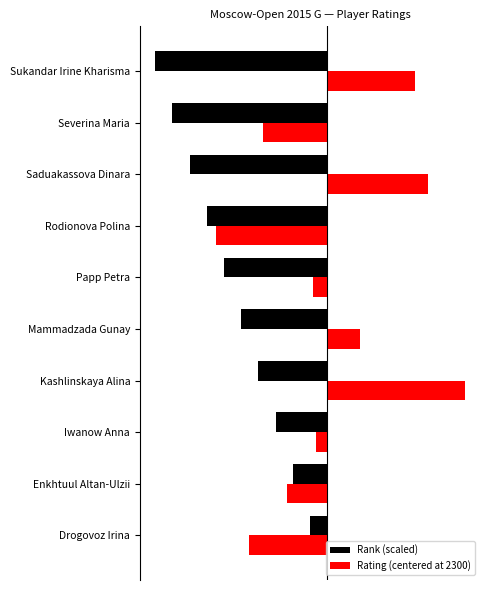

Rank the series by their maximum value, from lowest to highest.

Rank (scaled), Rating (centered at 2300)